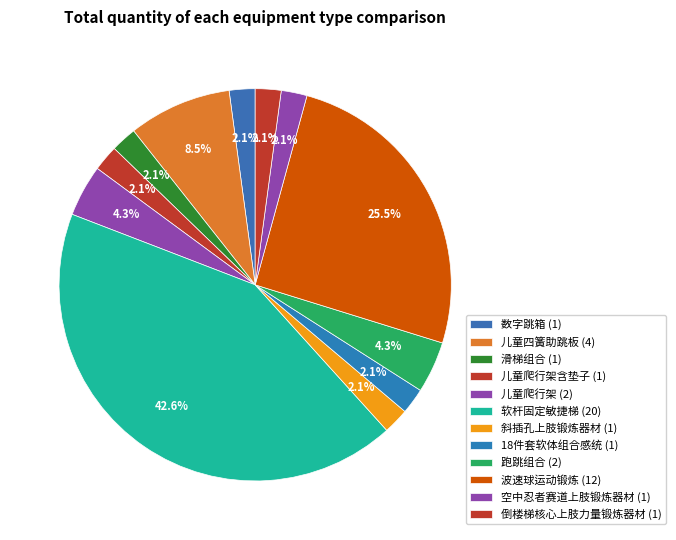

Which slice is the smallest?

数字跳箱